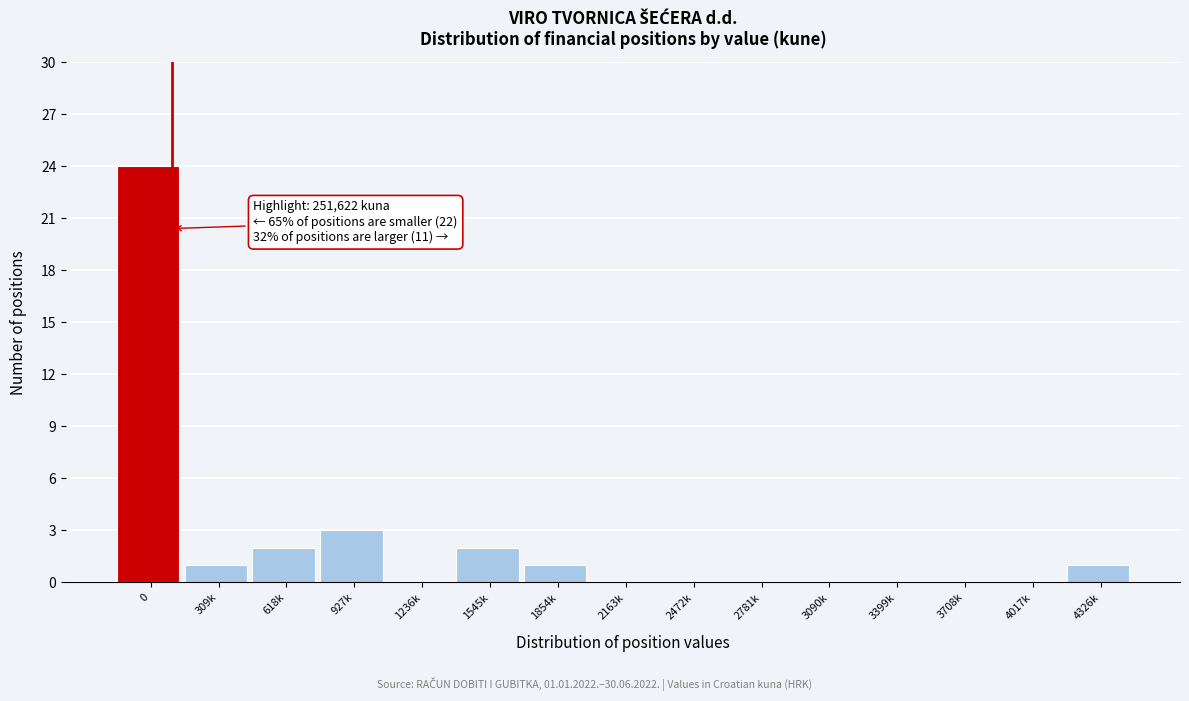

Reading left to right, transcribe all the data shown in this chart.

0=24	309k=1	618k=2	927k=3	1236k=0	1545k=2	1854k=1	2163k=0	2472k=0	2781k=0	3090k=0	3399k=0	3708k=0	4017k=0	4326k=1